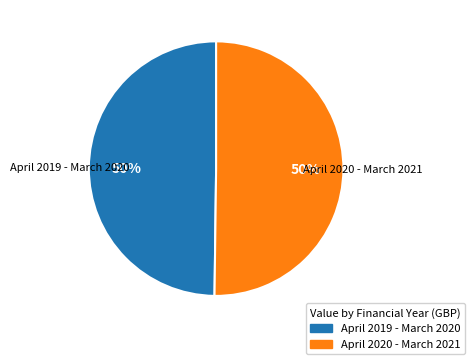

Is the sum of April 2019 - March 2020 and April 2020 - March 2021 greater than half?

Yes